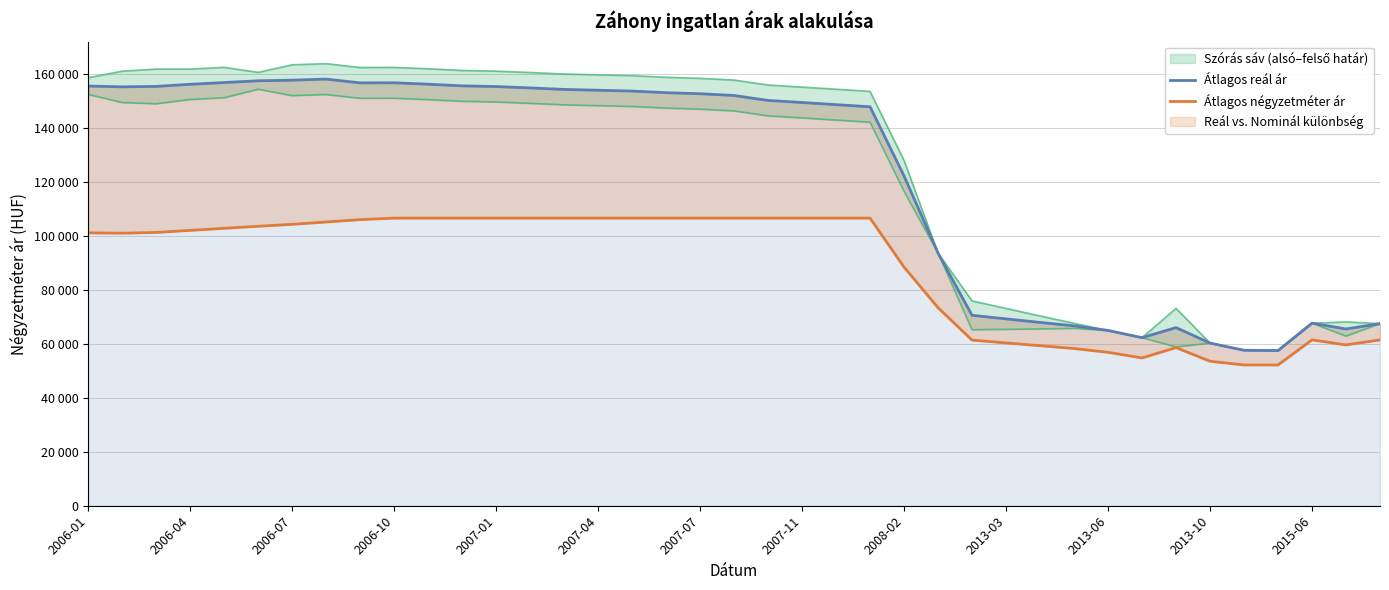

True or false: Átlagos reál ár and Átlagos négyzetméter ár cross at least once.

False